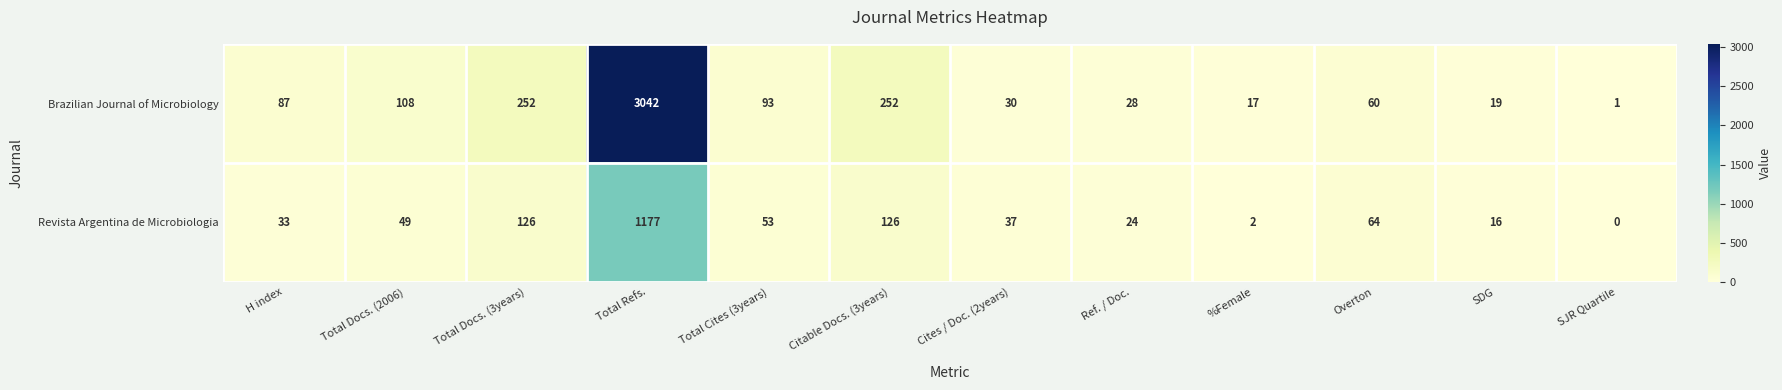

How many distinct data groups are displayed?

2